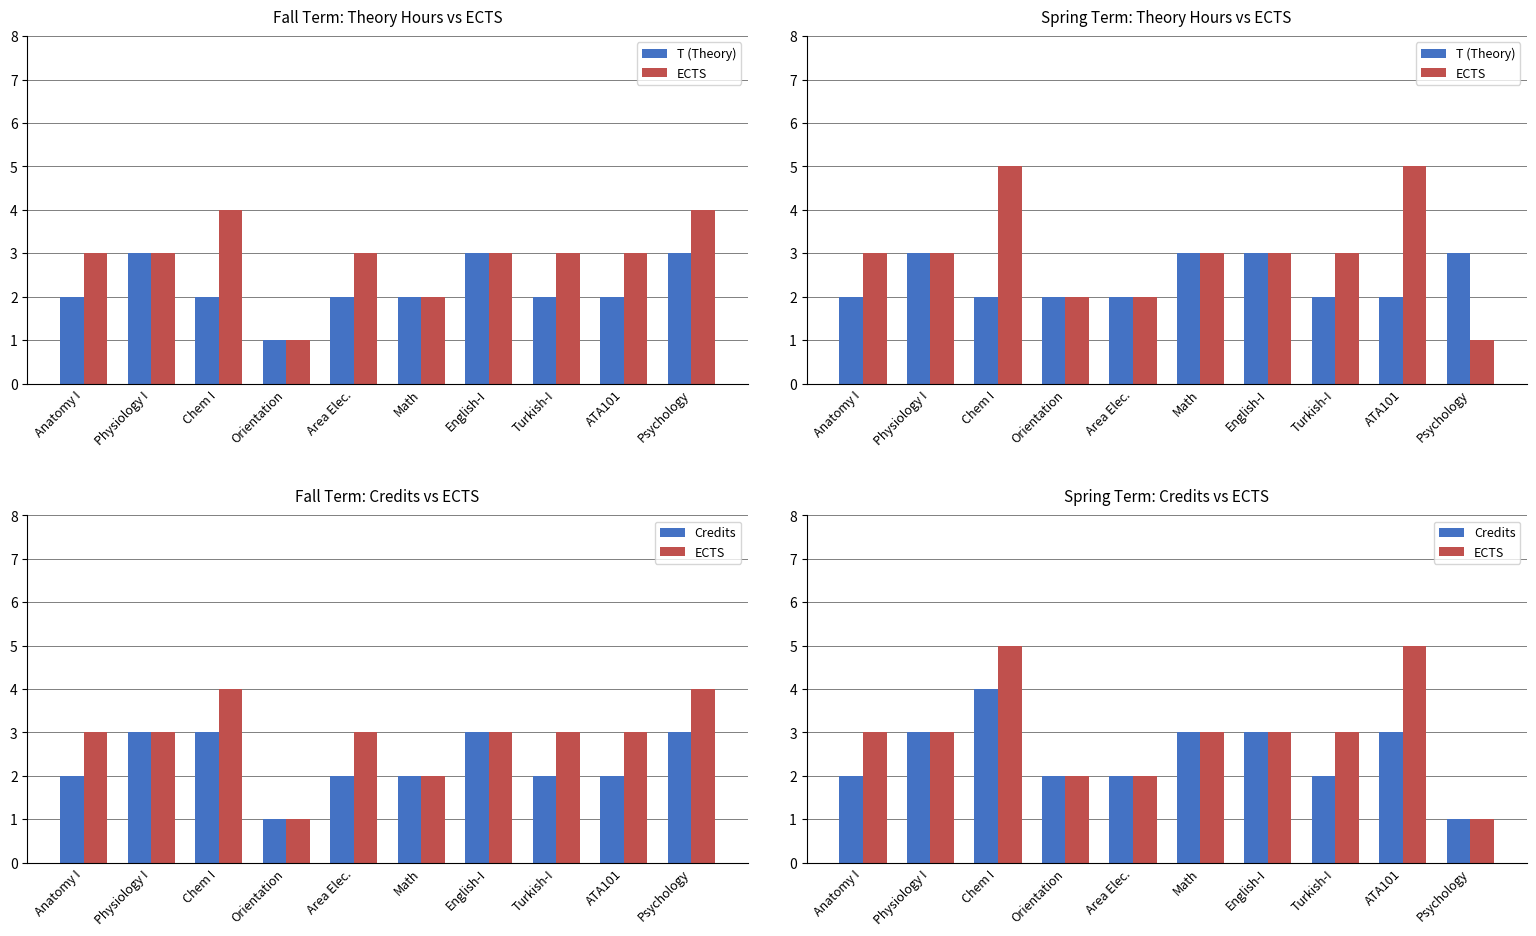

Which label corresponds to the smallest value in the chart?

Psychology